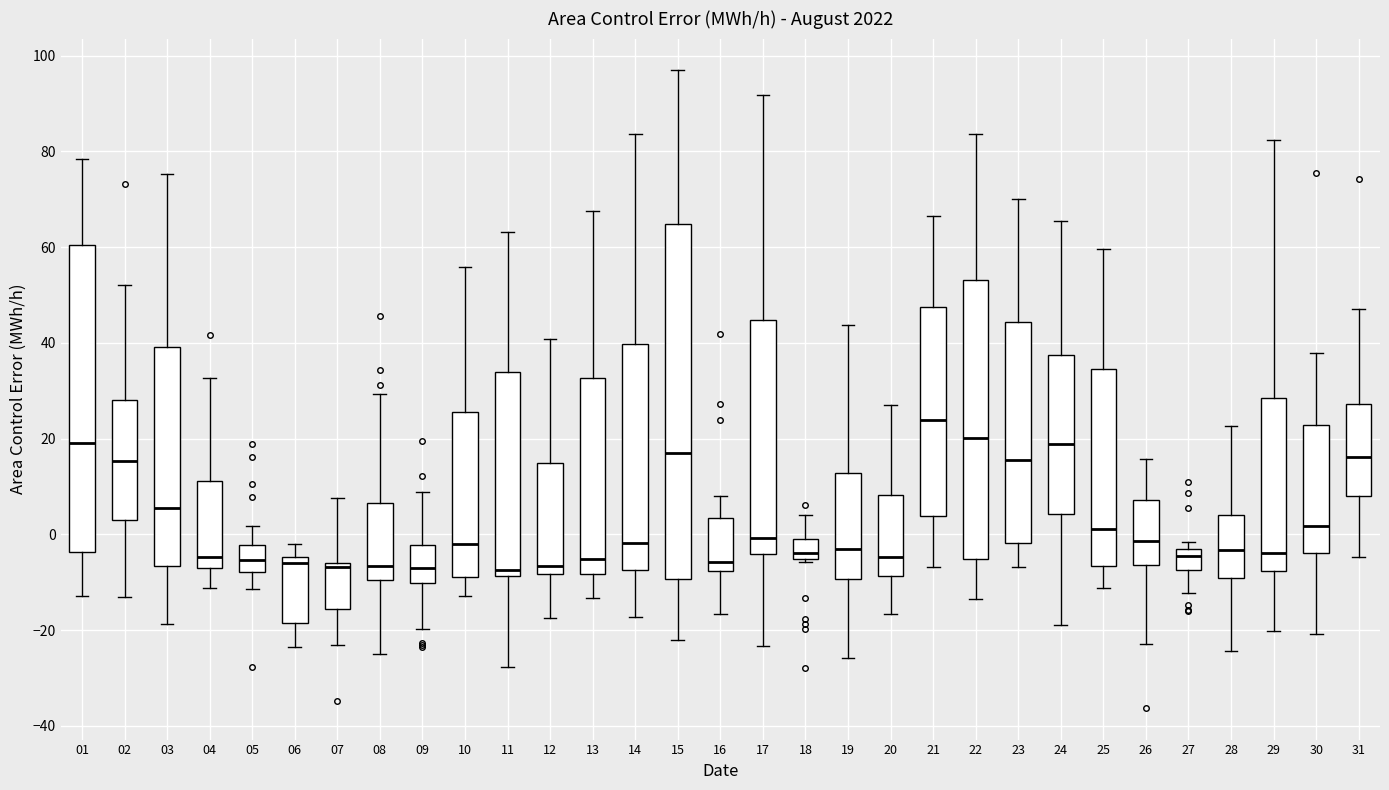

Which box is the tallest, from its lower edge to its upper edge?

15